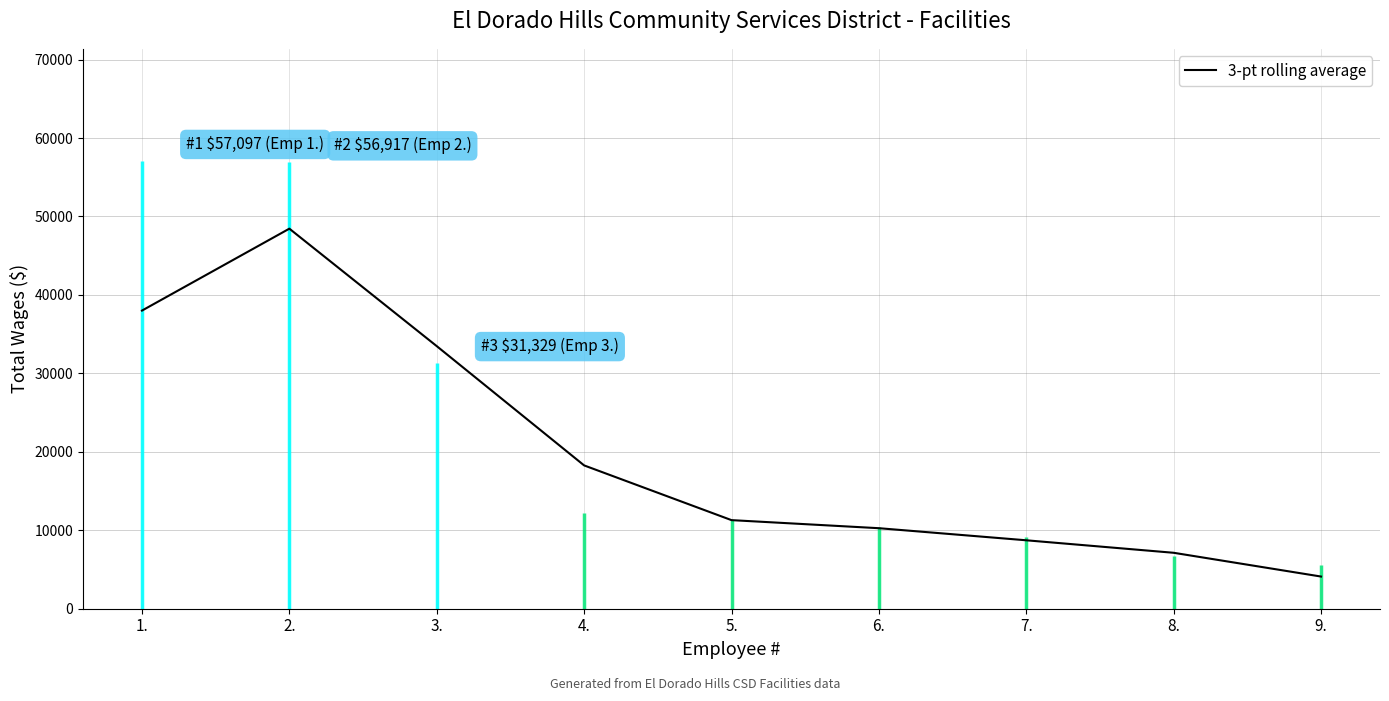

What is the sum of all values?

179706.7